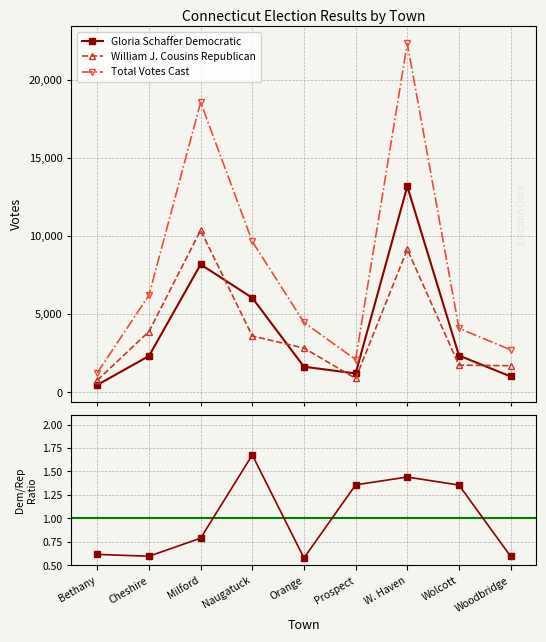

Where is the first local minimum for Total Votes Cast?

Prospect